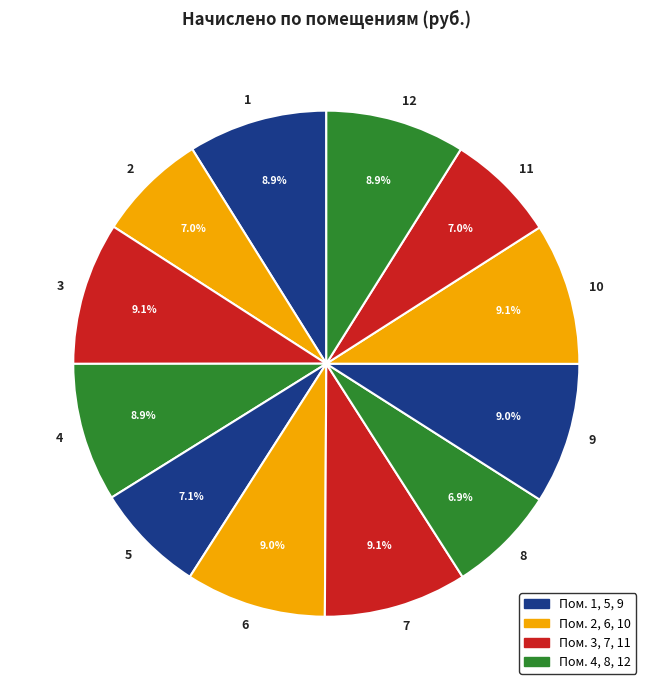

Is 10 the majority of the pie?

No